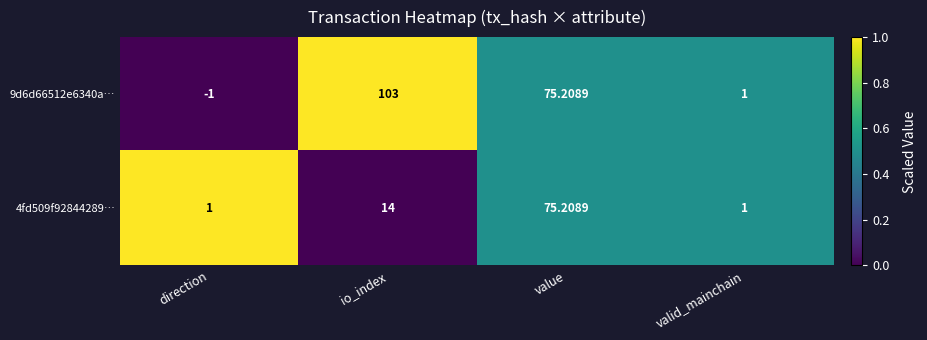

At which category does the chart reach its minimum across all series?

direction